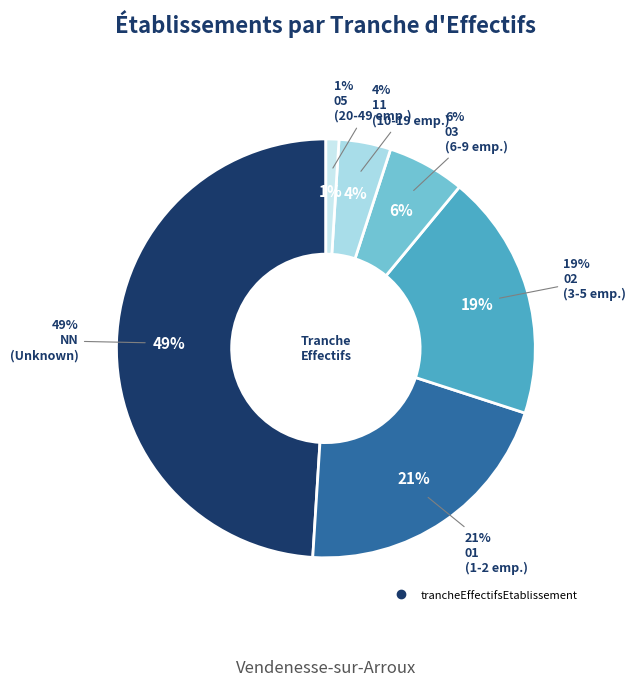

How many segments does this pie chart have?

6